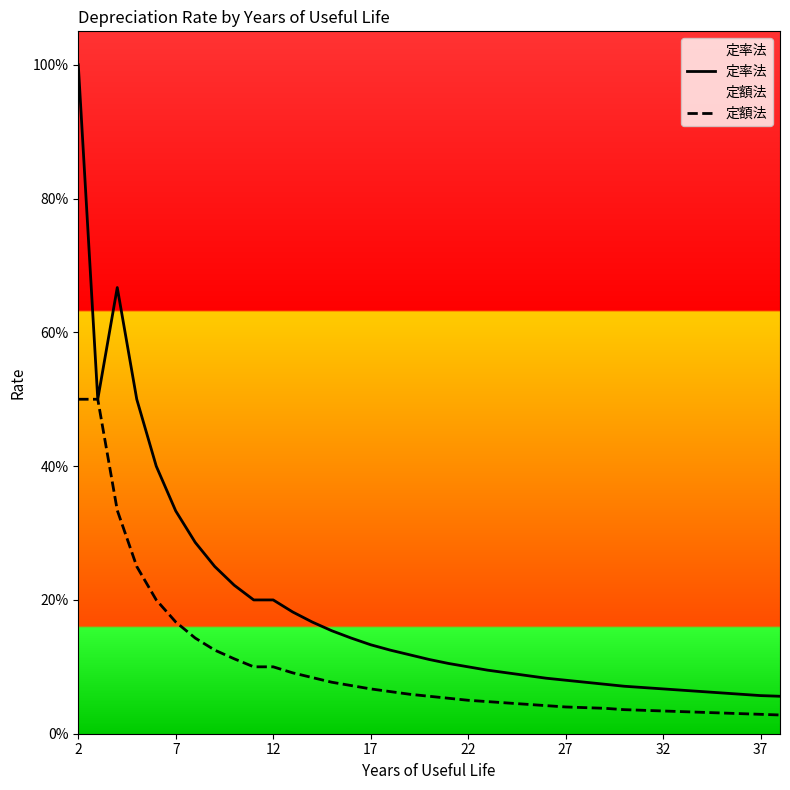

What is the average value of the 定額法 series?

0.1